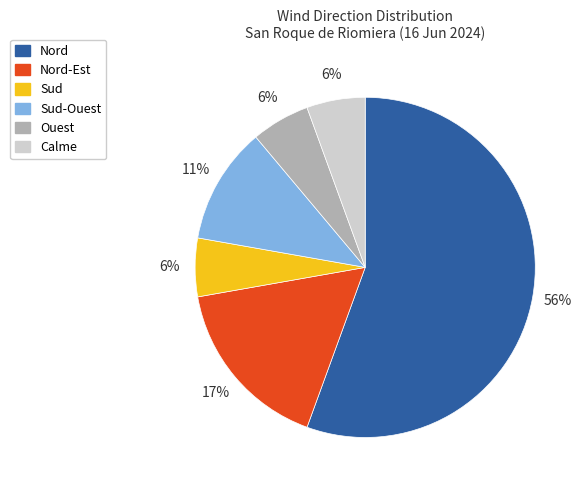

The Ouest slice represents 1% of the pie. True or false?

False